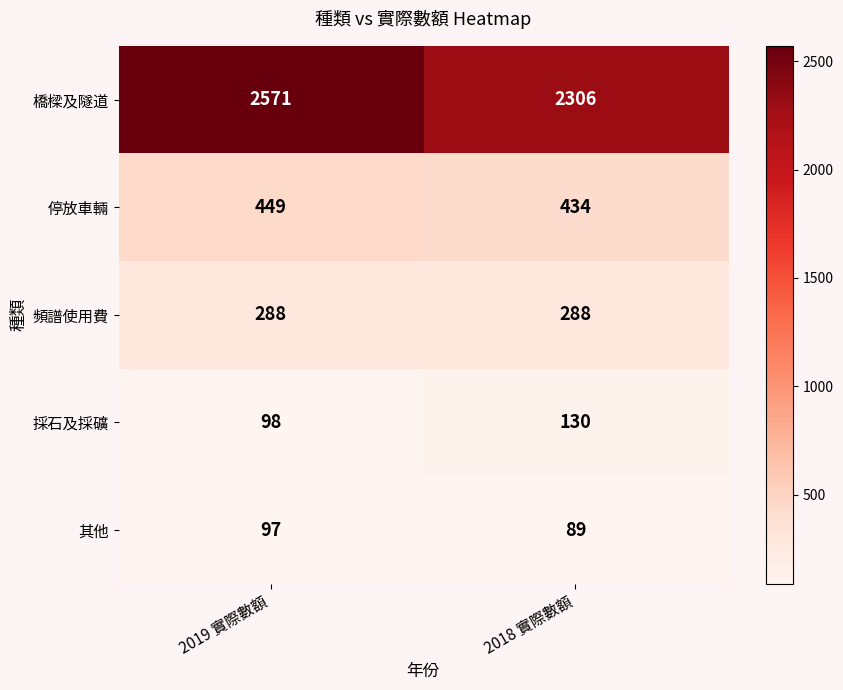

What is the sum of the 停放車輛 values at 2019 實際數額 and 2018 實際數額?

883